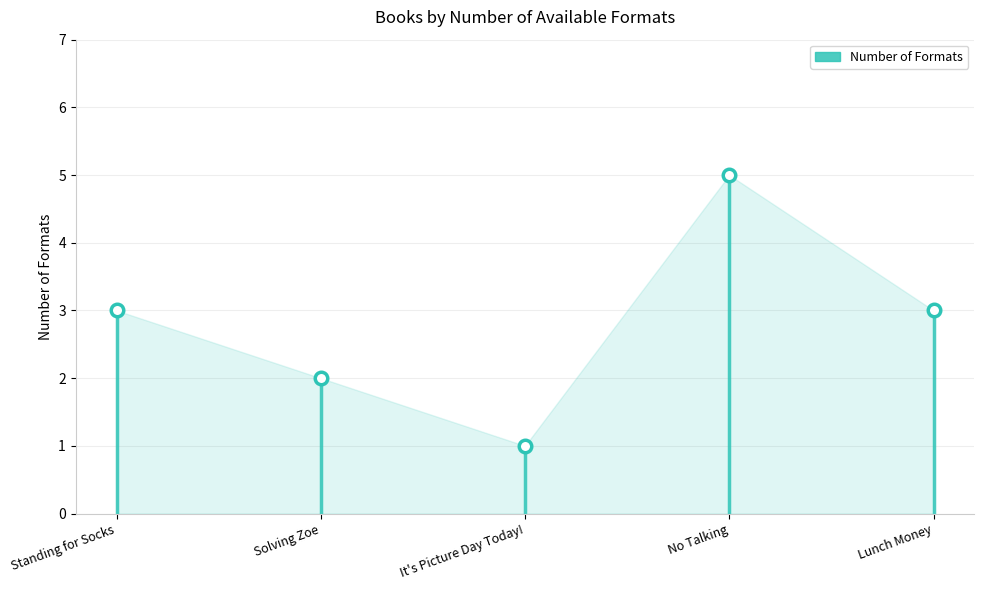

What position from the left is Standing for Socks?

1